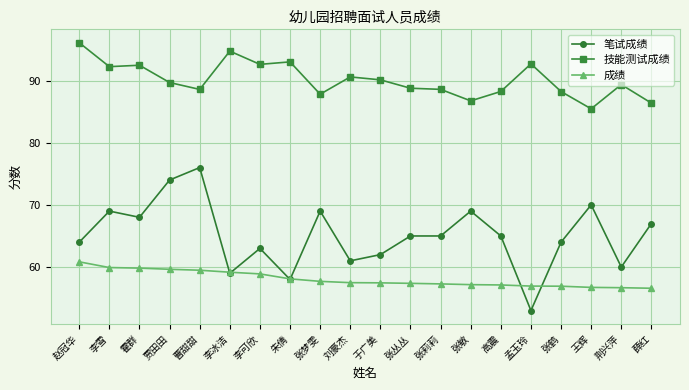

True or false: 笔试成绩 has a value of 25.0 at 于广美.

False